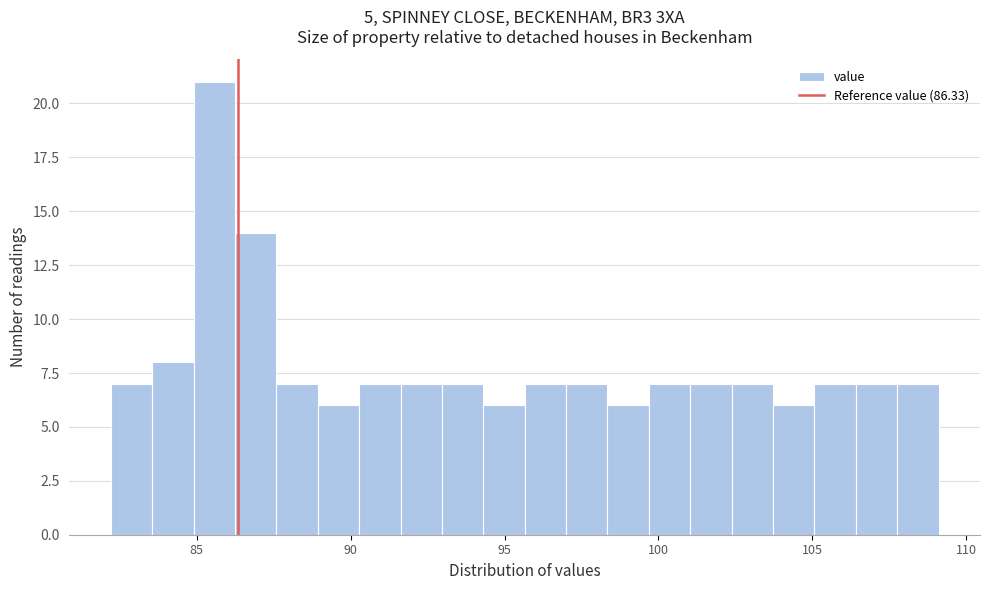

Read against the x-axis, roughly where is the centre of the tallest bar?

85.5